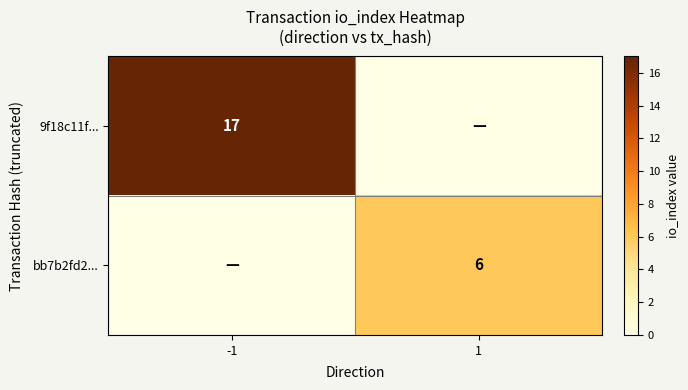

Is the value of 9f18c11f... at -1 greater than the value of bb7b2fd2... at 1?

Yes